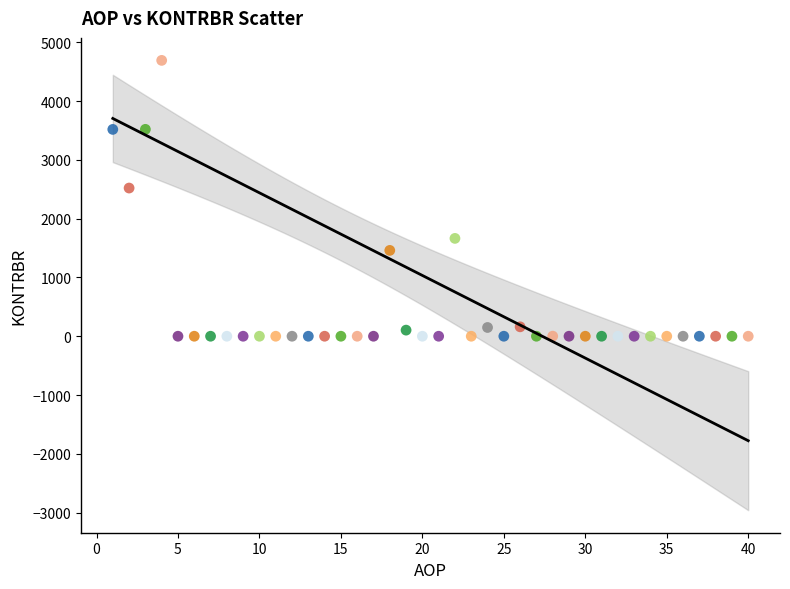

What is the range of Y values (max minus min)?

4692.7